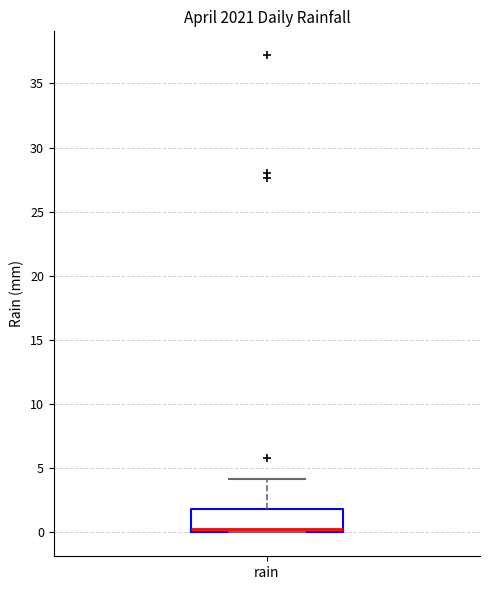

Read this box plot against the y-axis: the position of the median line, the range covered by the box, and the ends of both whiskers. The values are not printed on the chart, so give them approximately, as read against the axis.

median 0.5, box 0.0 to 2.0, whiskers 0.0 to 4.0